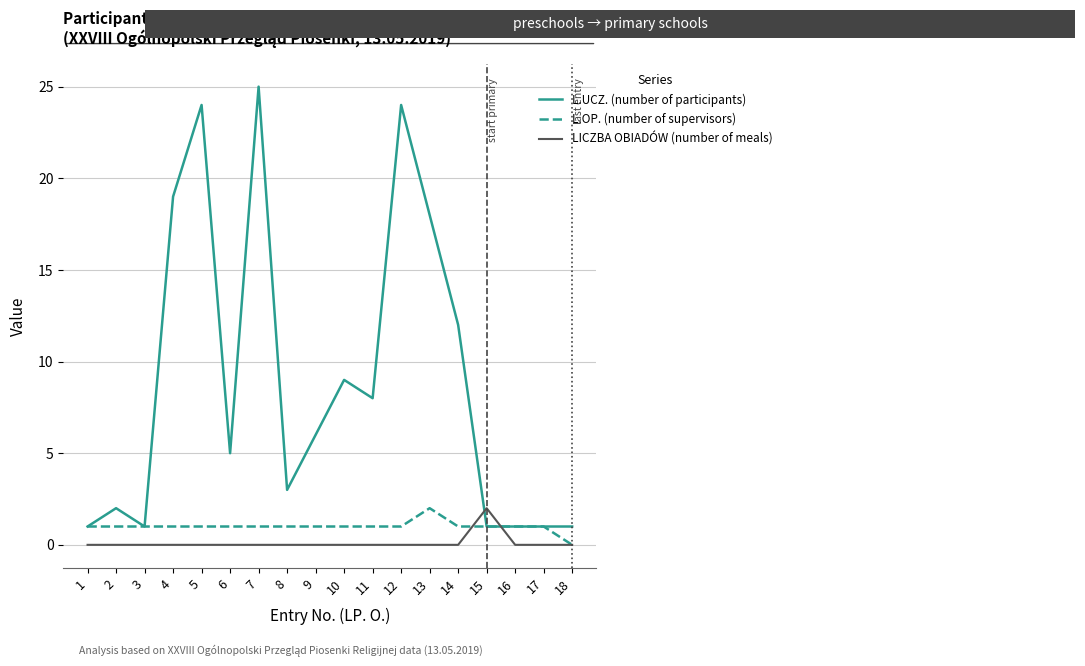

Which series has the widest spread of values?

L.UCZ. (number of participants)